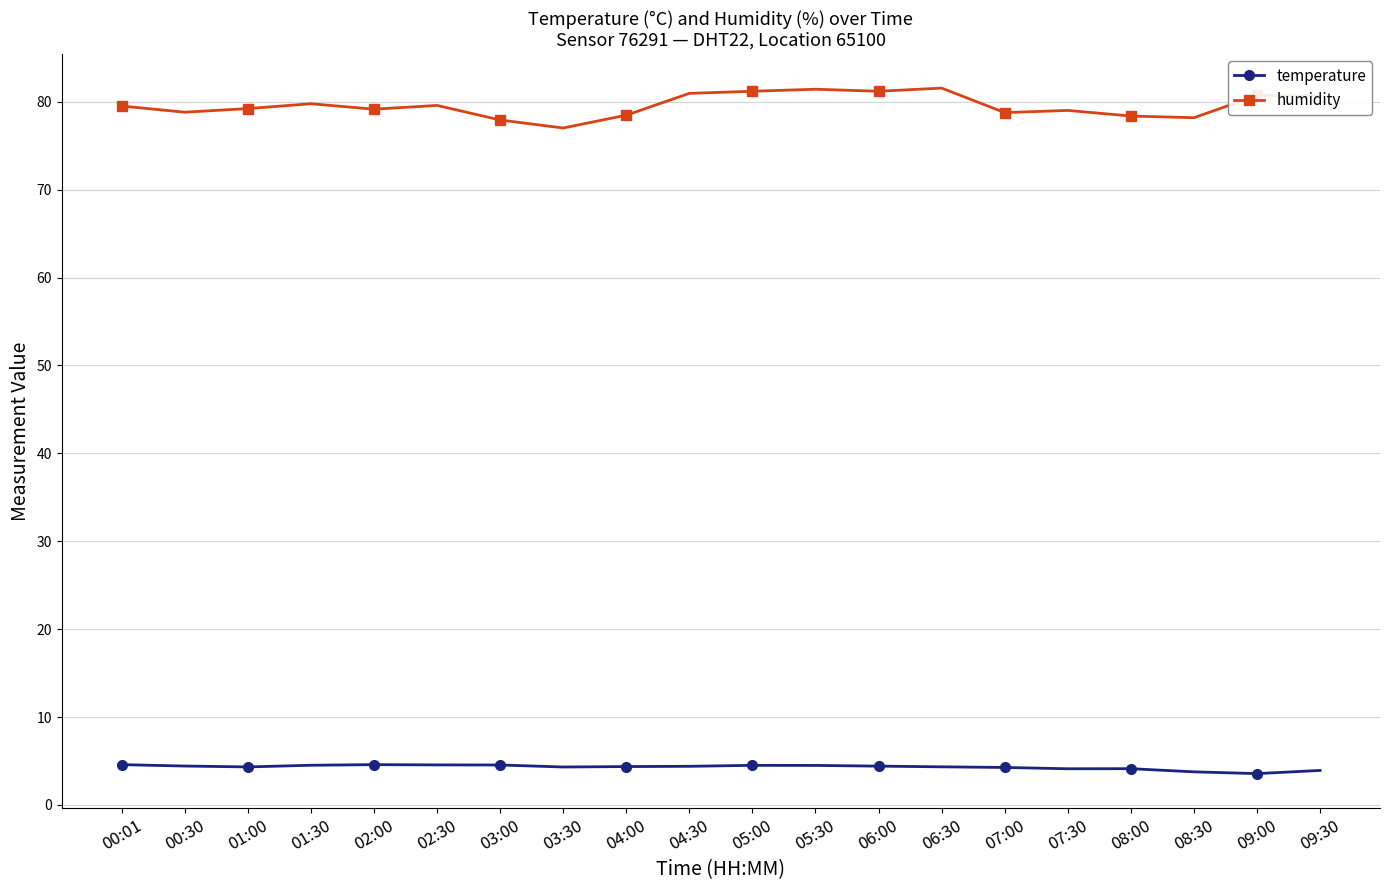

Where does the humidity series first go above 79?

00:01